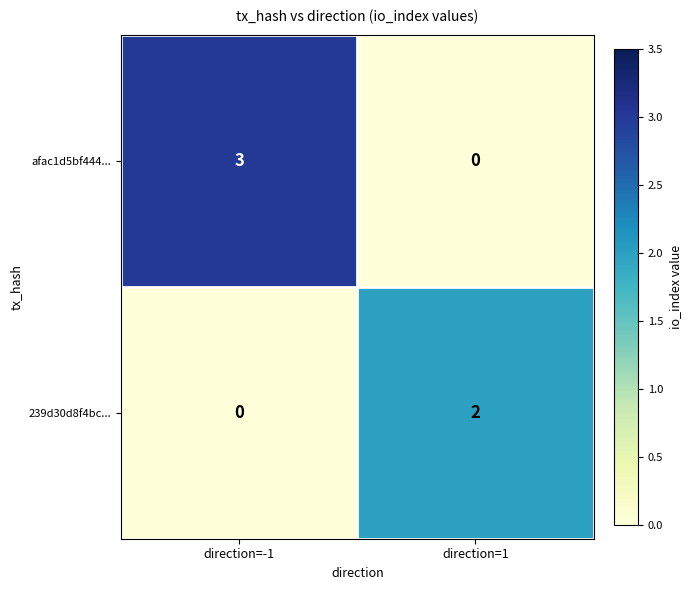

List the series in order of their peak value, lowest first.

239d30d8f4bc..., afac1d5bf444...